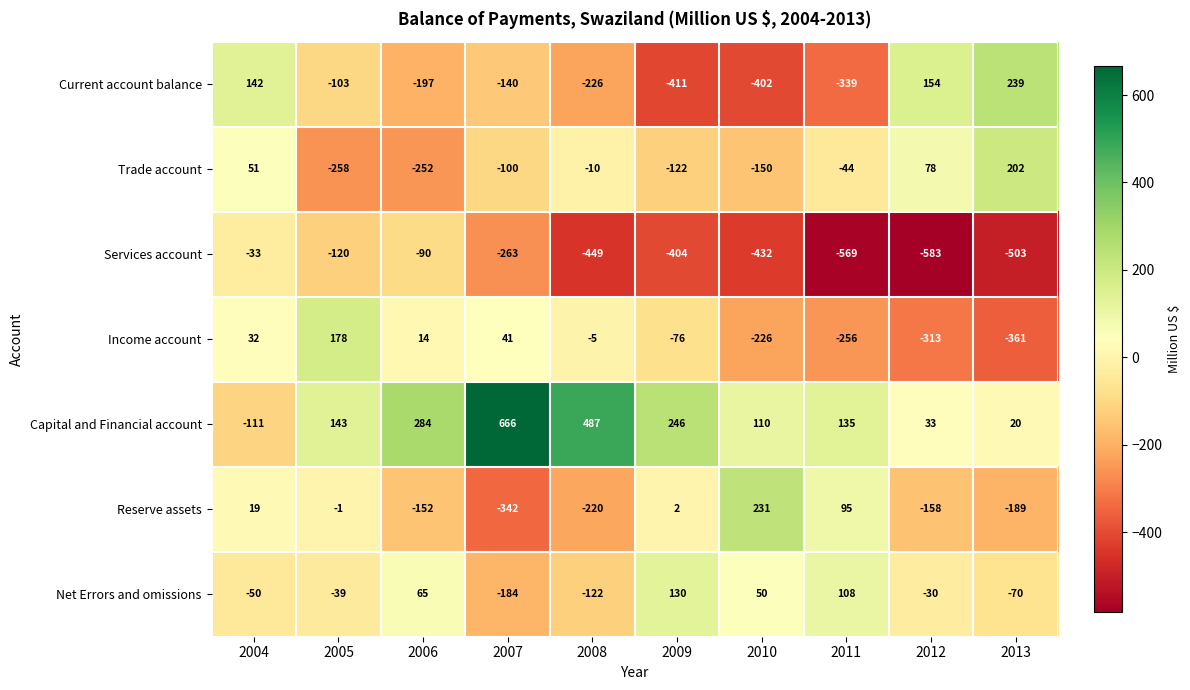

What is the total value across all series at 2004?

50